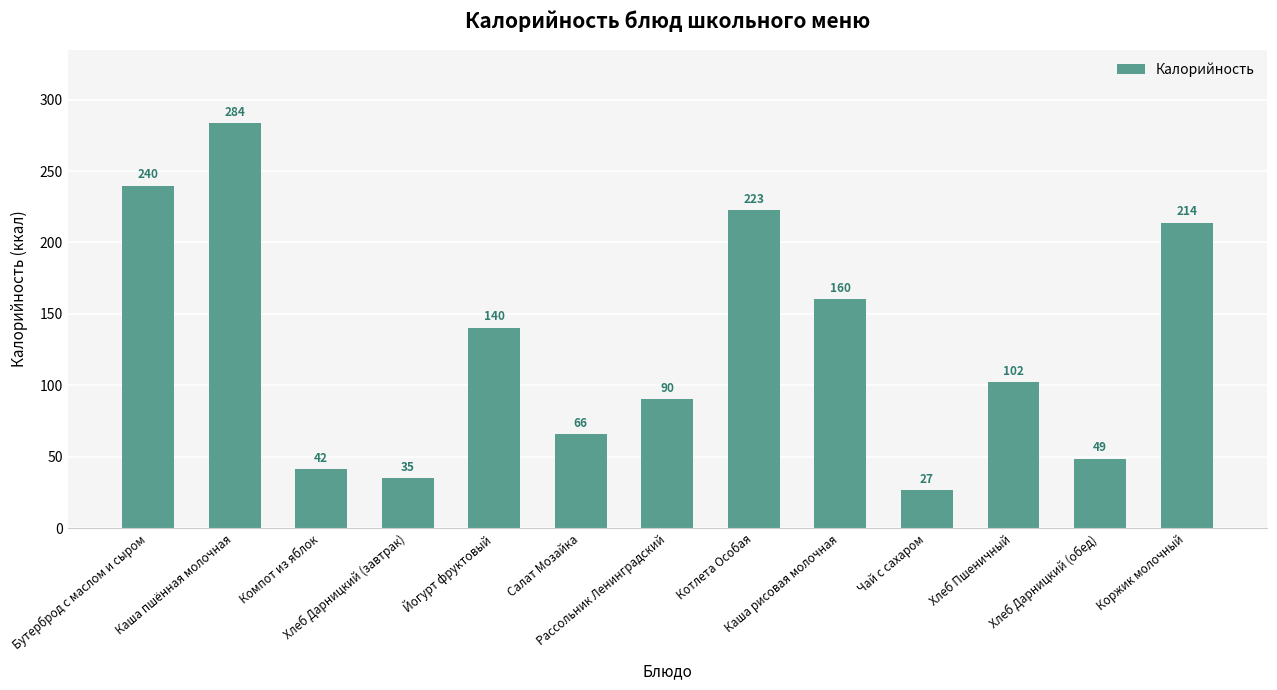

What is the value of the 7th bar from the left?

90.4